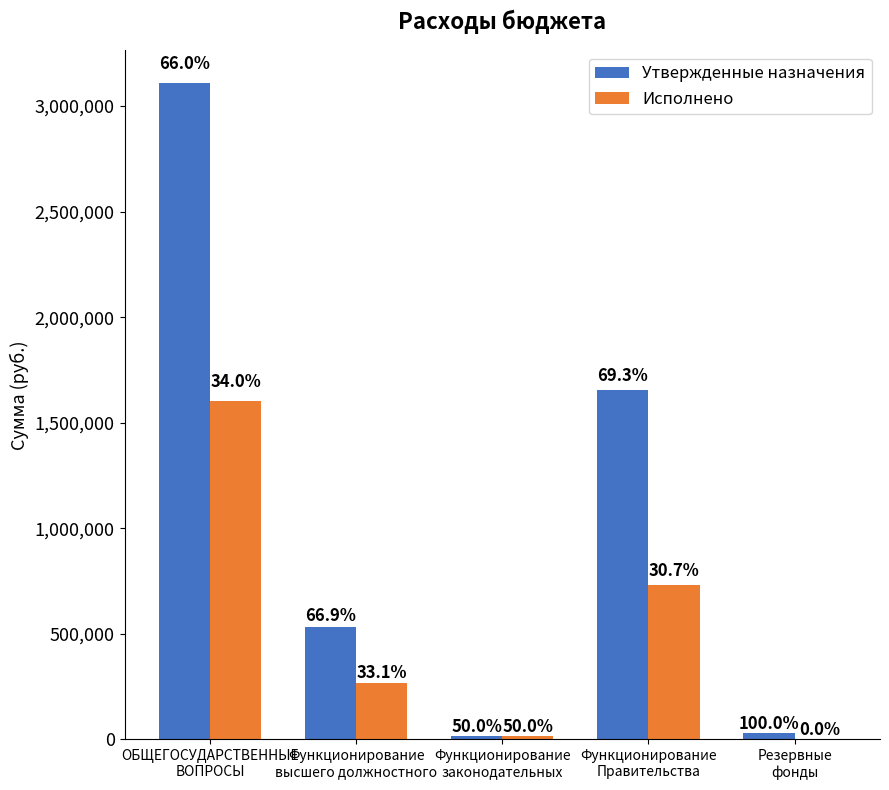

What are all the series names shown in the legend?

Утвержденные назначения, Исполнено